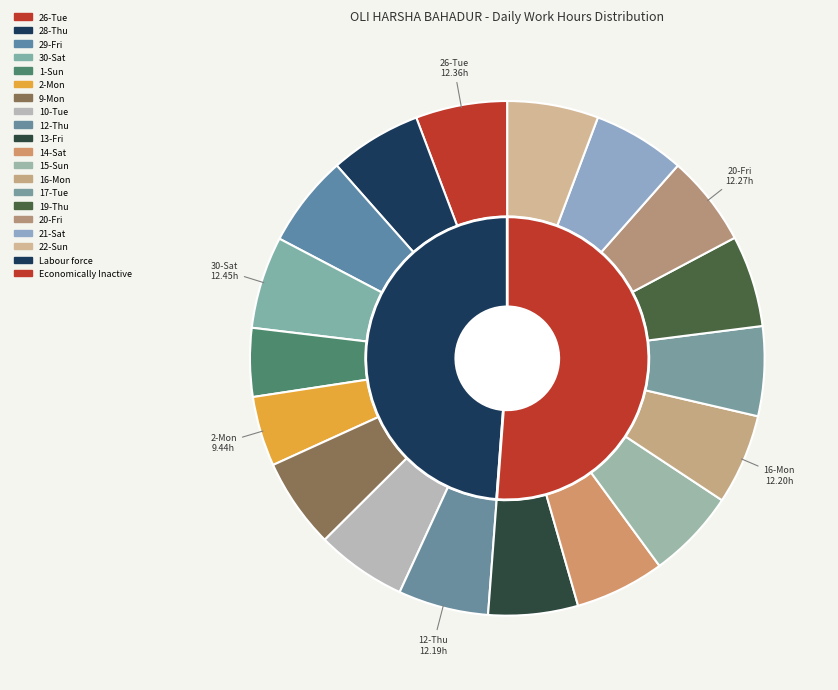

Does any single category account for the majority?

No